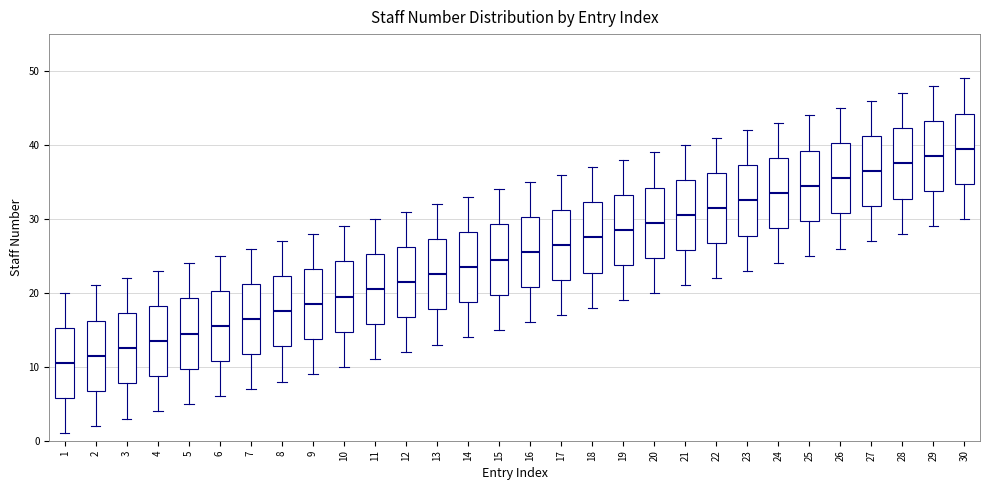

Reading left to right, read every box against the y-axis: the position of its median line, the range the box covers, and the ends of its whiskers. The values are not printed on the chart, so give them approximately, as read against the axis.

1: median 11, box 6 to 15, whiskers 1 to 20
2: median 12, box 7 to 16, whiskers 2 to 21
3: median 13, box 8 to 17, whiskers 3 to 22
4: median 14, box 9 to 18, whiskers 4 to 23
5: median 15, box 10 to 19, whiskers 5 to 24
6: median 16, box 11 to 20, whiskers 6 to 25
7: median 17, box 12 to 21, whiskers 7 to 26
8: median 18, box 13 to 22, whiskers 8 to 27
9: median 19, box 14 to 23, whiskers 9 to 28
10: median 20, box 15 to 24, whiskers 10 to 29
11: median 21, box 16 to 25, whiskers 11 to 30
12: median 22, box 17 to 26, whiskers 12 to 31
13: median 23, box 18 to 27, whiskers 13 to 32
14: median 24, box 19 to 28, whiskers 14 to 33
15: median 25, box 20 to 29, whiskers 15 to 34
16: median 26, box 21 to 30, whiskers 16 to 35
17: median 27, box 22 to 31, whiskers 17 to 36
18: median 28, box 23 to 32, whiskers 18 to 37
19: median 29, box 24 to 33, whiskers 19 to 38
20: median 30, box 25 to 34, whiskers 20 to 39
21: median 31, box 26 to 35, whiskers 21 to 40
22: median 32, box 27 to 36, whiskers 22 to 41
23: median 33, box 28 to 37, whiskers 23 to 42
24: median 34, box 29 to 38, whiskers 24 to 43
25: median 35, box 30 to 39, whiskers 25 to 44
26: median 36, box 31 to 40, whiskers 26 to 45
27: median 37, box 32 to 41, whiskers 27 to 46
28: median 38, box 33 to 42, whiskers 28 to 47
29: median 39, box 34 to 43, whiskers 29 to 48
30: median 40, box 35 to 44, whiskers 30 to 49